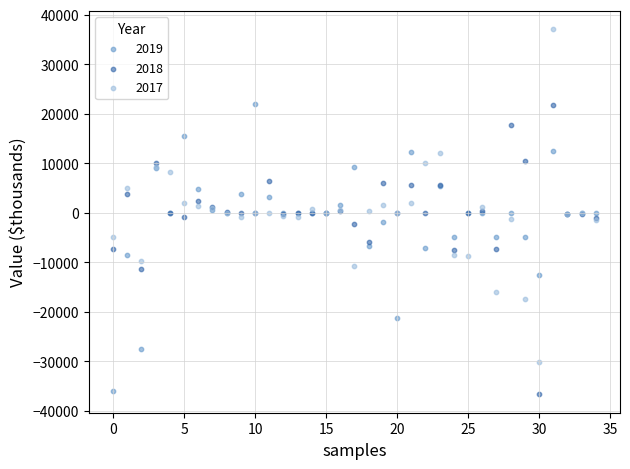

Which series has the widest spread of Y values?

2017